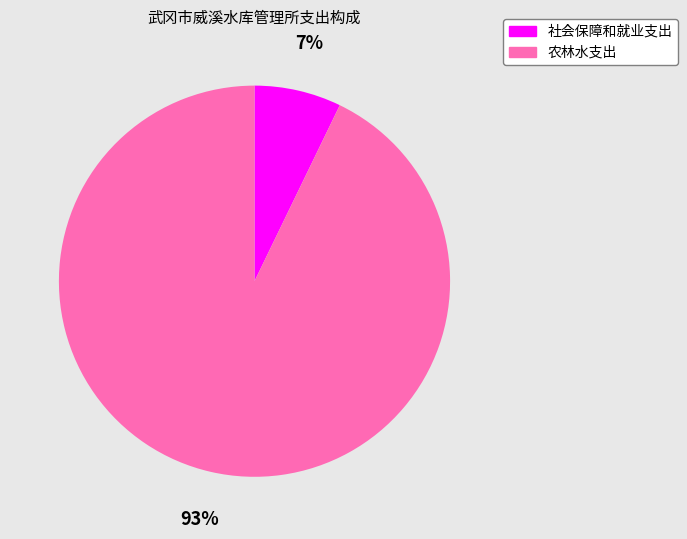

Which slice is the smallest?

社会保障和就业支出